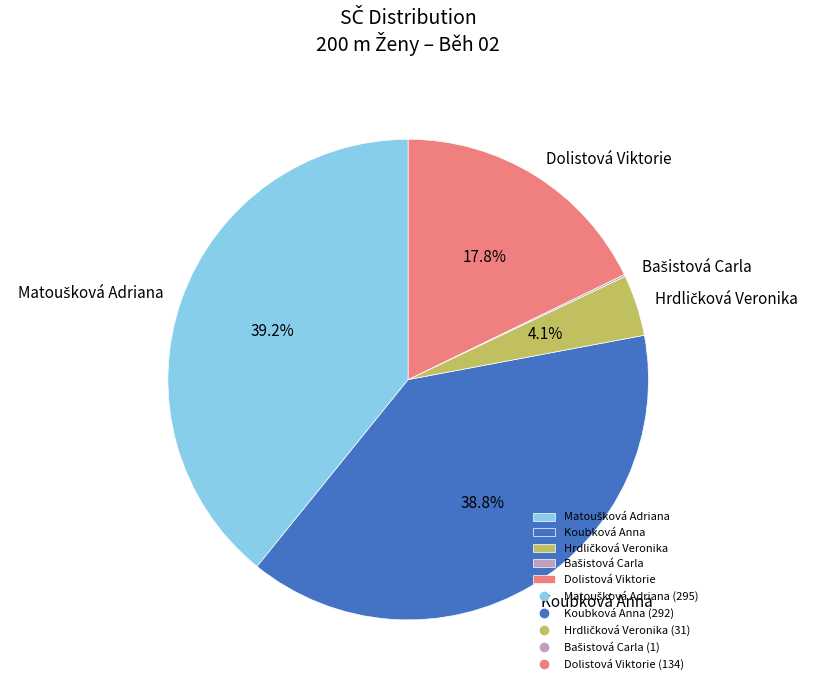

What is the ratio of the value at Koubková Anna to the value at Dolistová Viktorie?

2.2